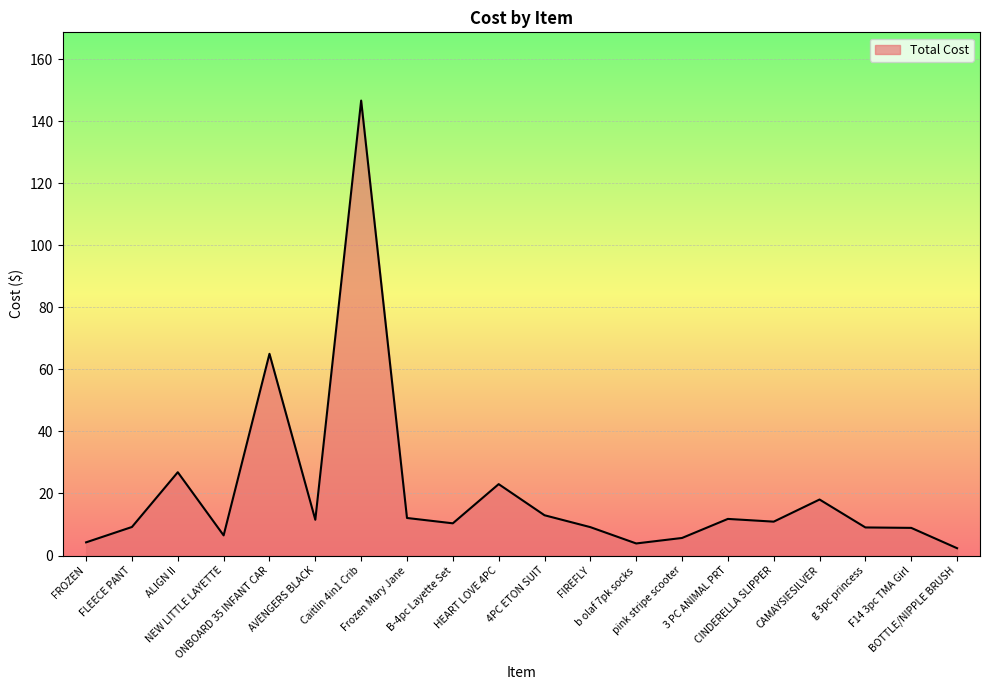

What is the difference between the values at CAMAYSIESILVER and CINDERELLA SLIPPER?

7.1